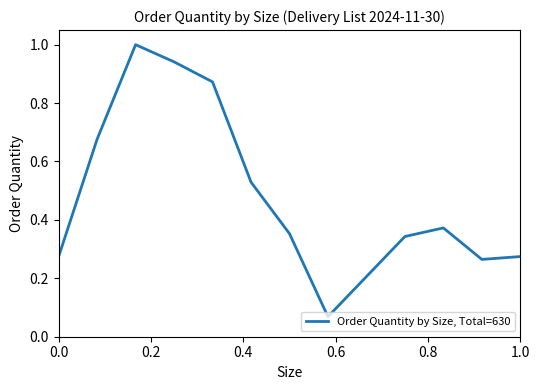

What is the maximum value shown in the chart?

1.0